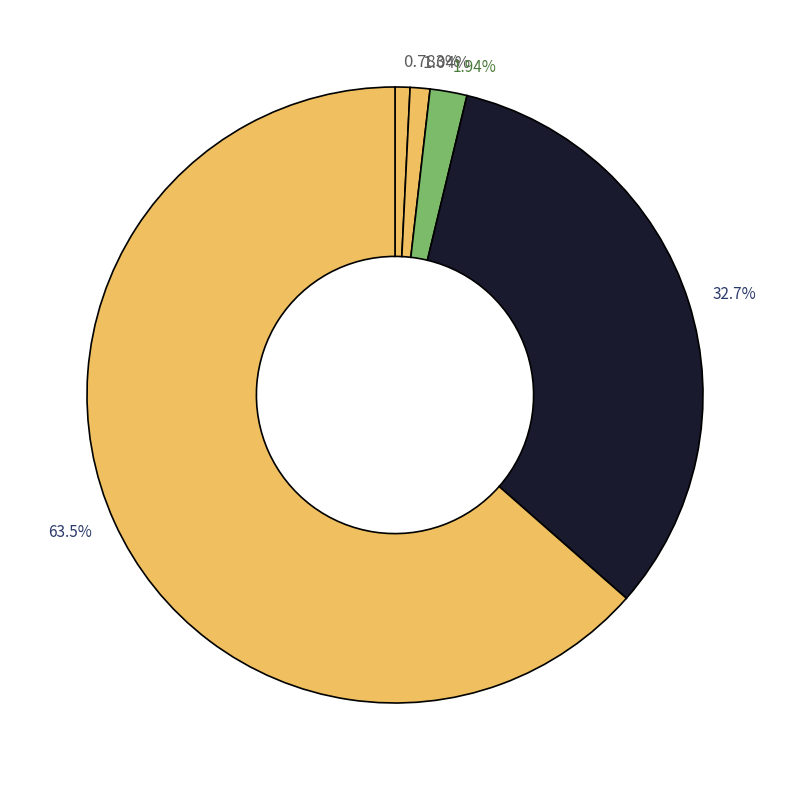

Is the sum of 32.7% and 0.783% greater than half?

No